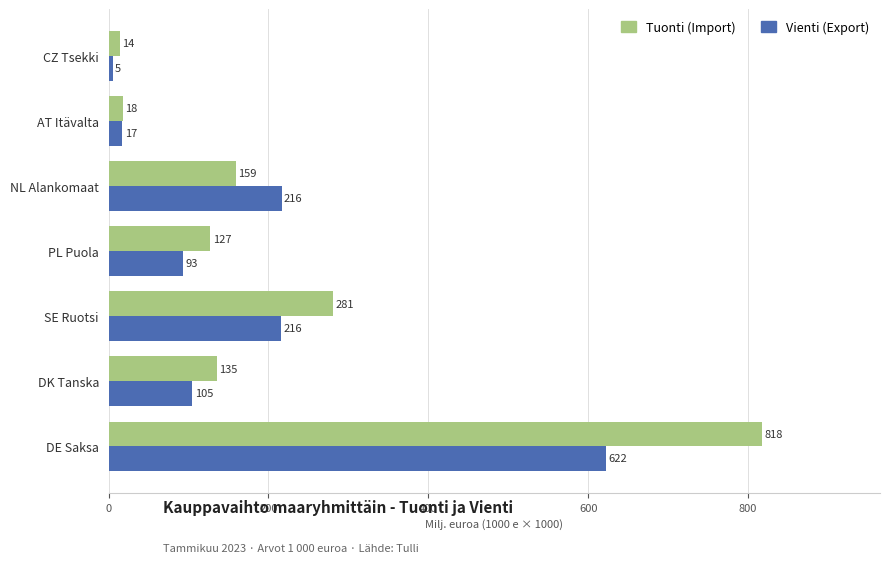

Which category has the lowest value across all series?

CZ Tsekki